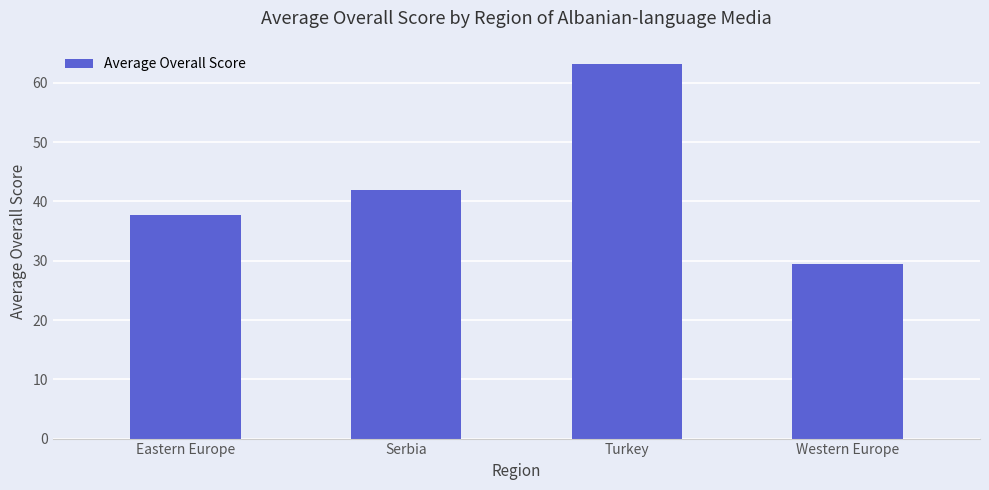

True or false: the data shows 29.4 at Western Europe.

True